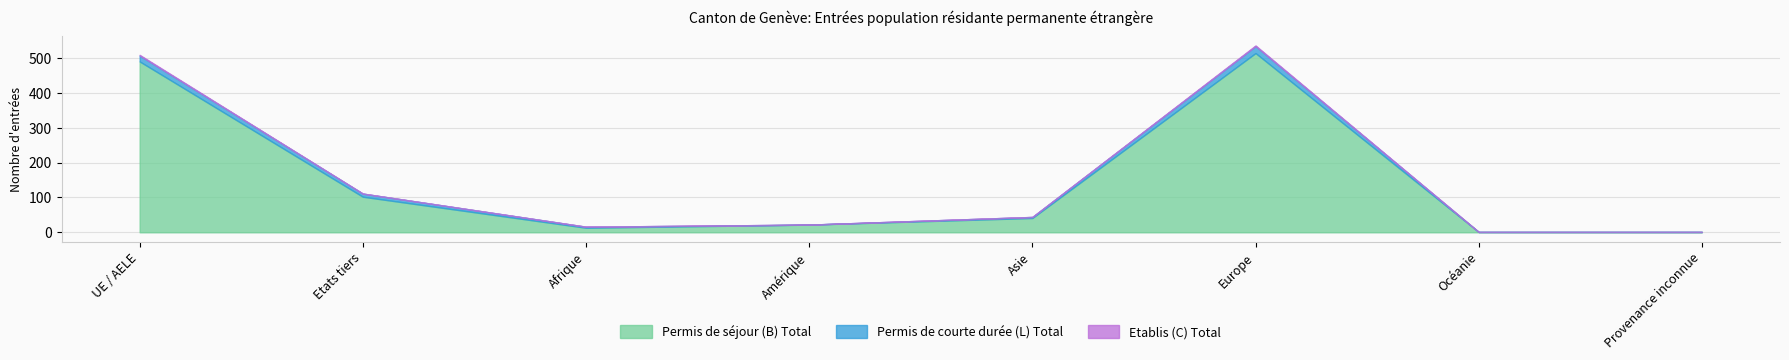

Is it true that Permis de courte durée (L) Total equals 0 at Provenance inconnue?

True